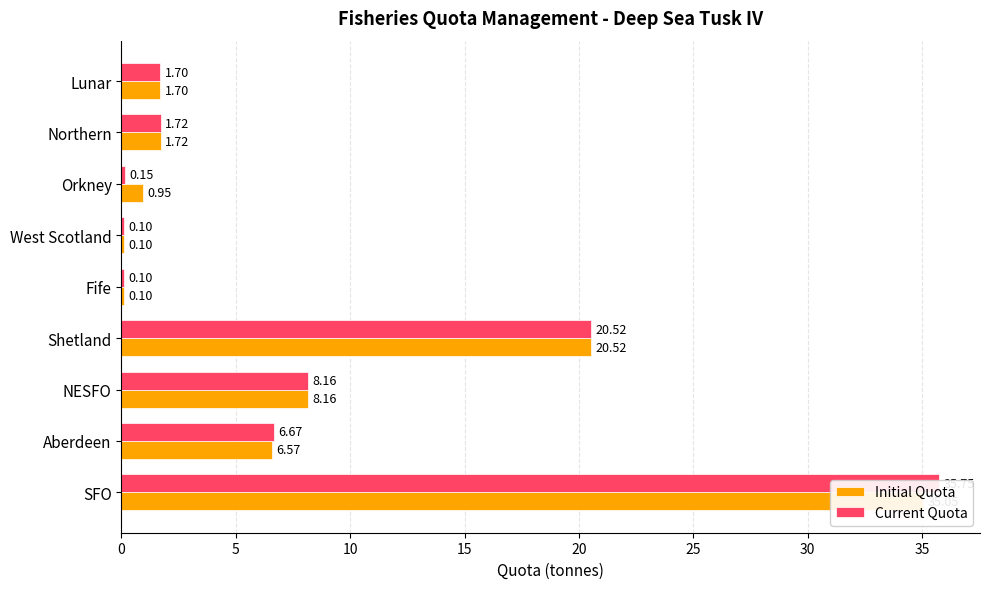

Reading right to left, list all the values displayed in this chart.

Initial Quota: 1.7	1.7	0.9	0.1	0.1	20.5	8.2	6.6	35.1
Current Quota: 1.7	1.7	0.1	0.1	0.1	20.5	8.2	6.7	35.8